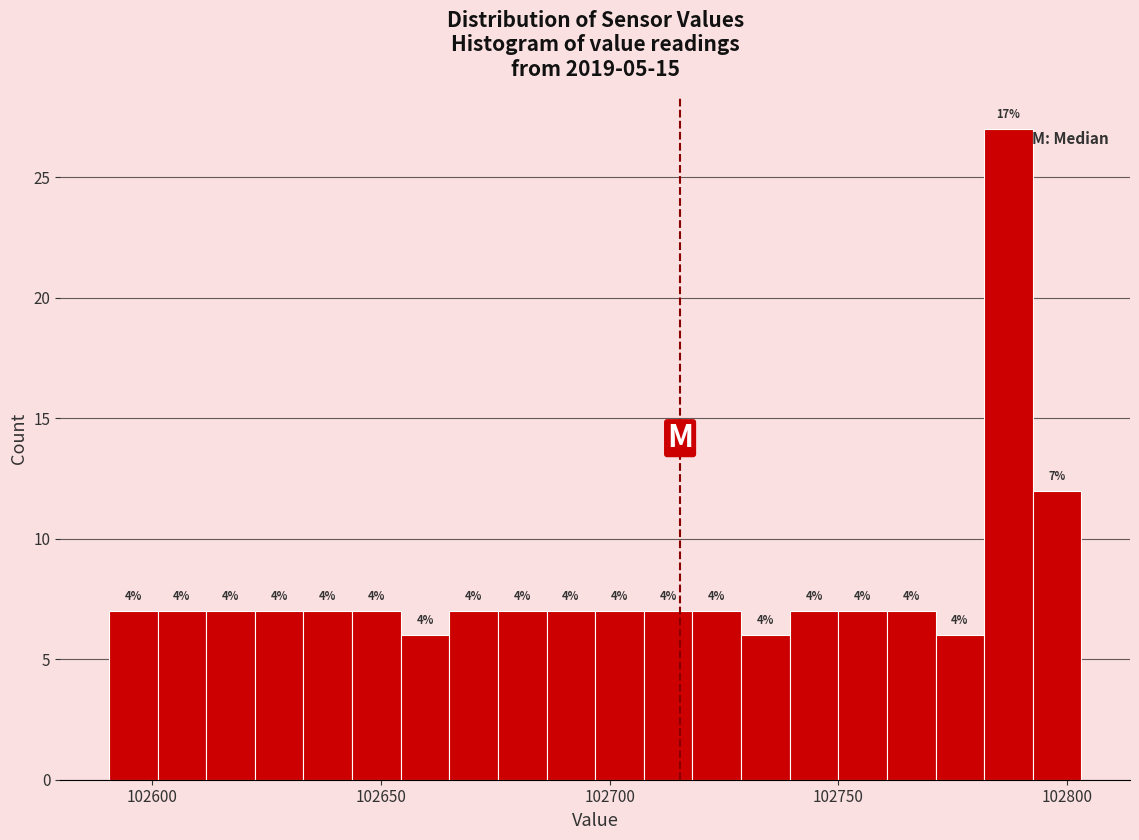

Read against the x-axis, roughly where is the centre of the tallest bar?

102785